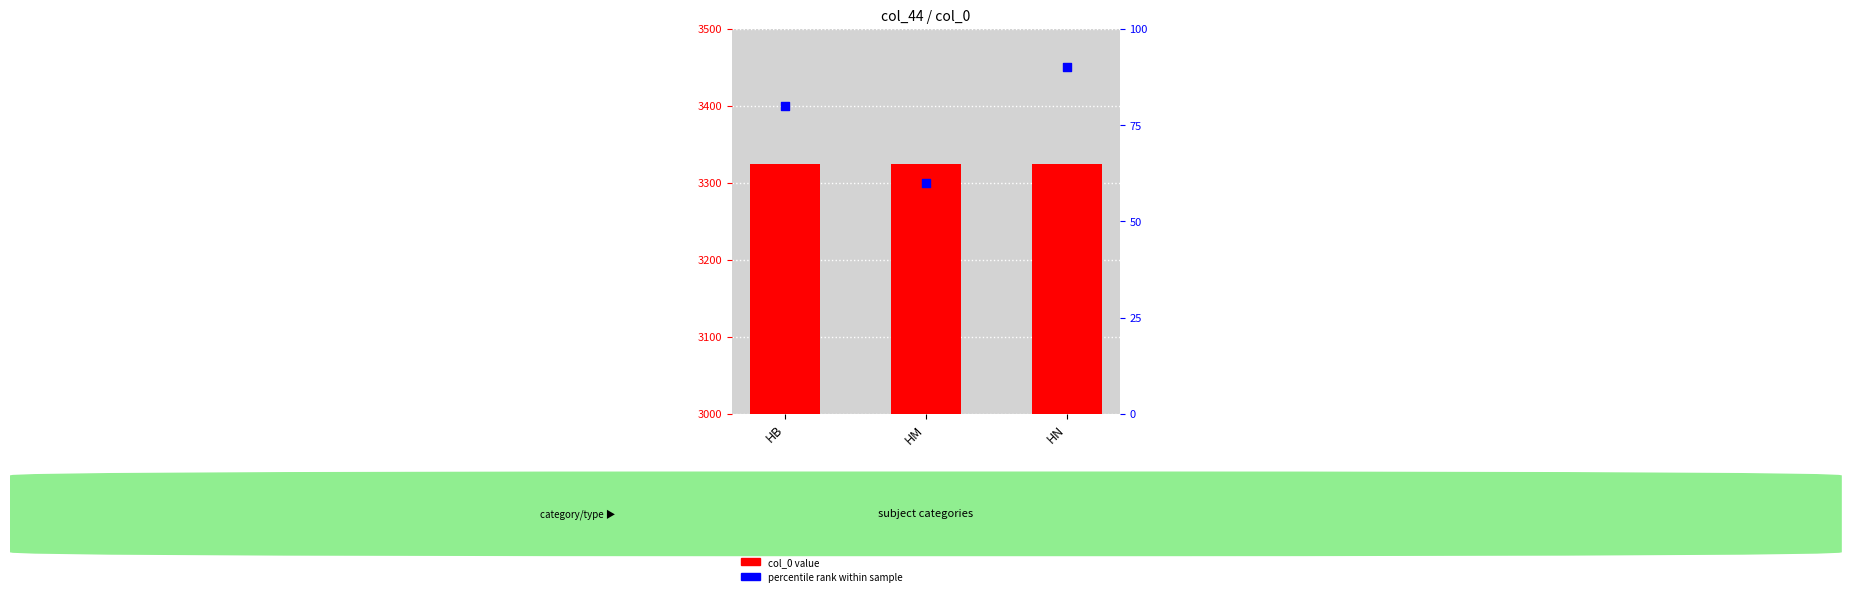

At how many categories does at least one series exceed 621?

3